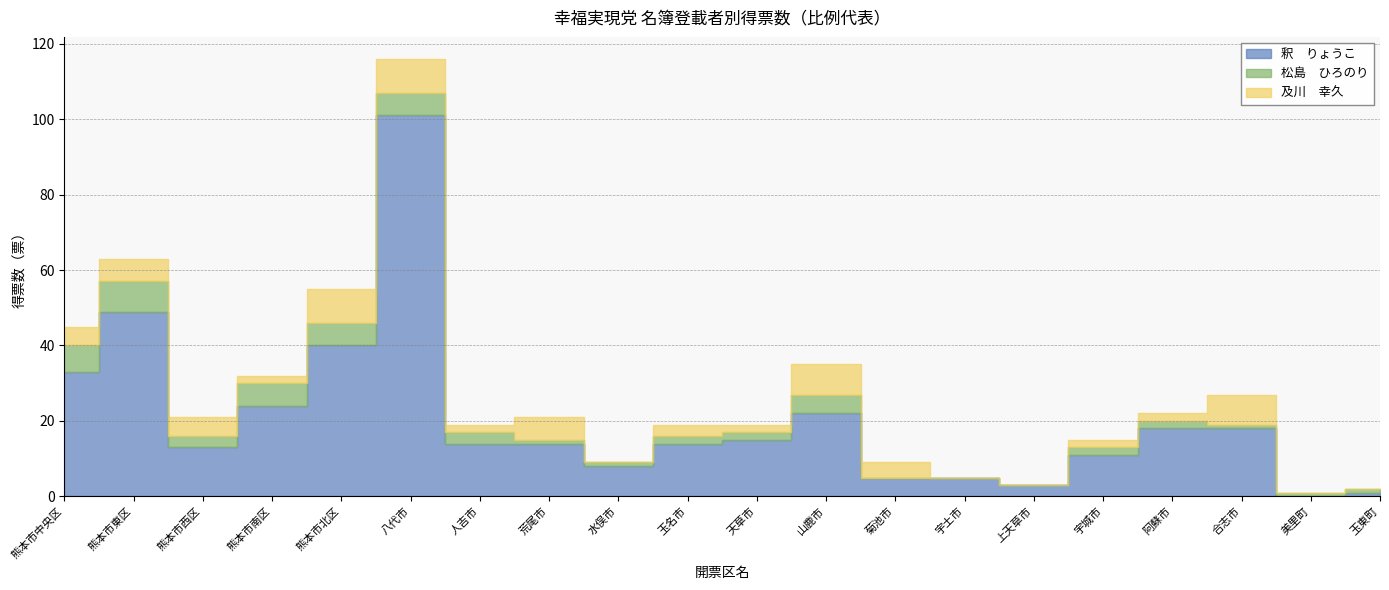

What is the greatest value displayed?

101